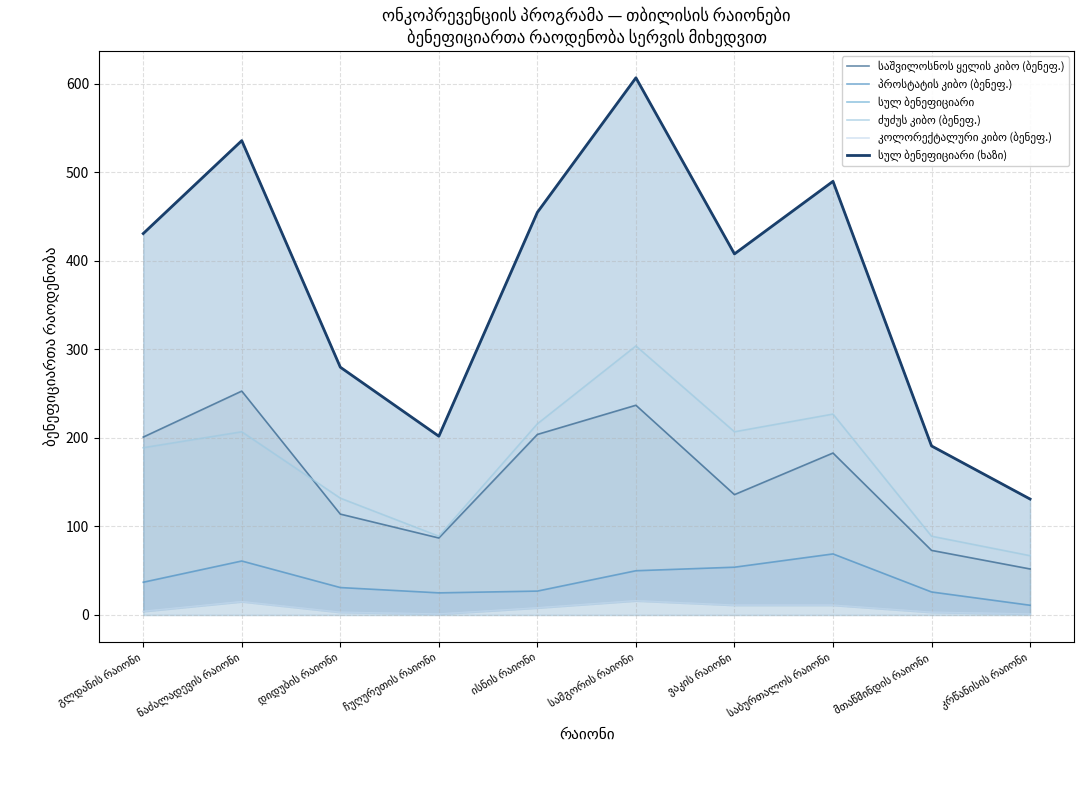

True or false: საშვილოსნოს ყელის კიბო (ბენეფ.) has a value of 334 at ისნის რაიონი.

False